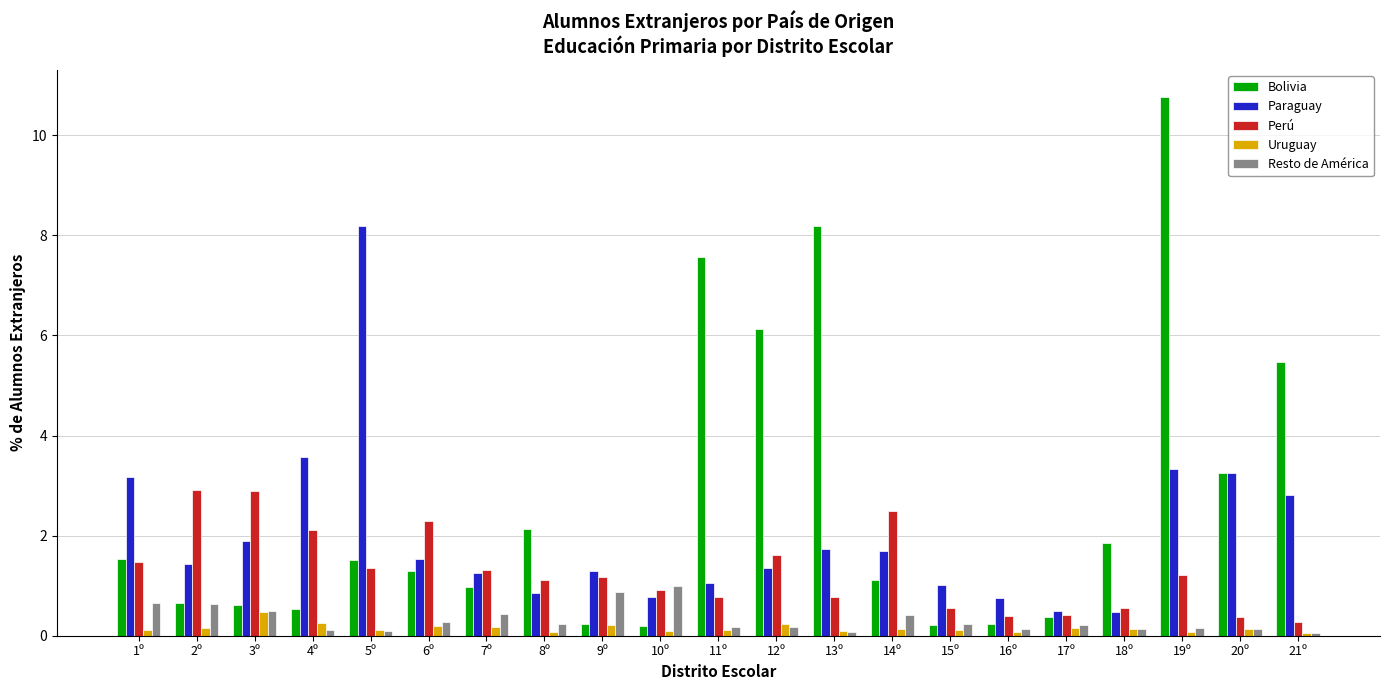

What is the label of the 12th bar from the left?

12º